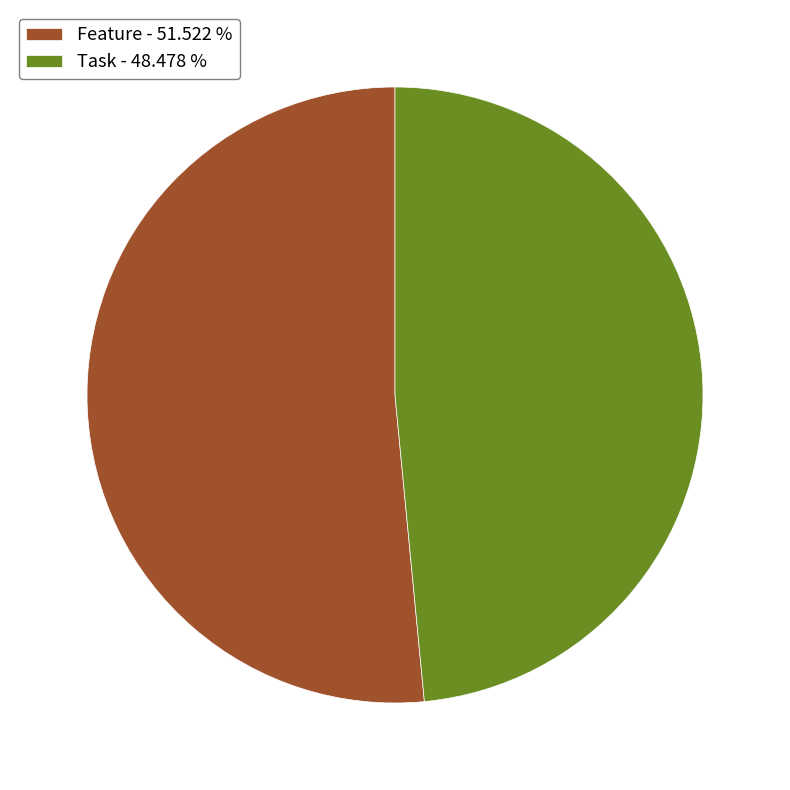

What is the smallest slice in the pie chart?

Task